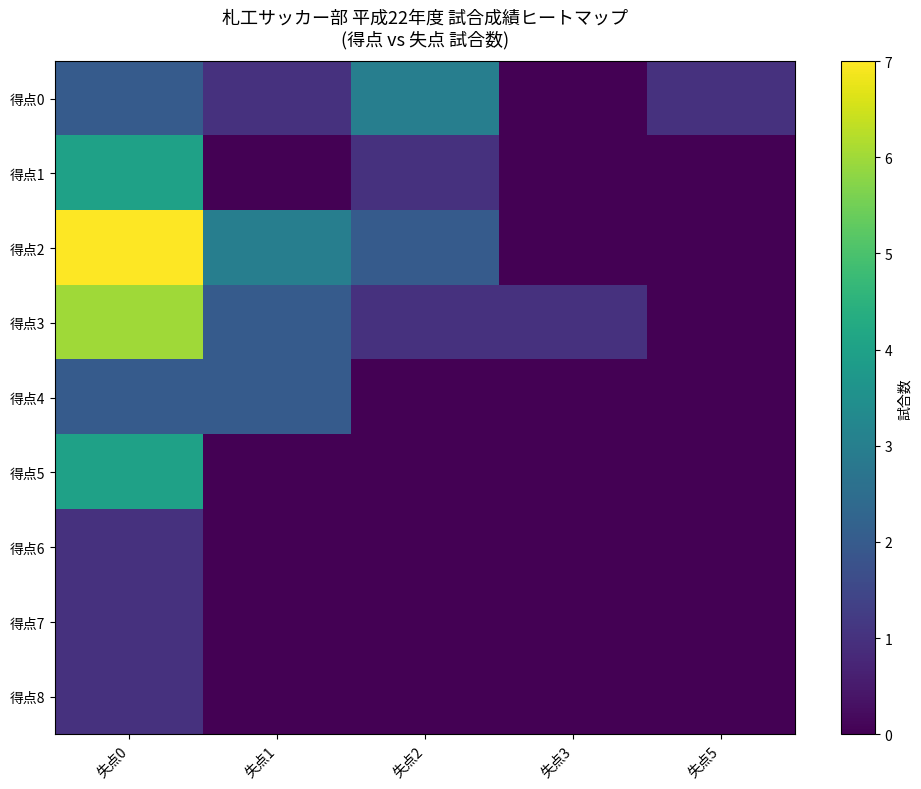

Reading left to right, what are all the values shown in this chart?

得点0: 失点0=2	失点1=1	失点2=3	失点3=0	失点5=1
得点1: 失点0=4	失点1=0	失点2=1	失点3=0	失点5=0
得点2: 失点0=7	失点1=3	失点2=2	失点3=0	失点5=0
得点3: 失点0=6	失点1=2	失点2=1	失点3=1	失点5=0
得点4: 失点0=2	失点1=2	失点2=0	失点3=0	失点5=0
得点5: 失点0=4	失点1=0	失点2=0	失点3=0	失点5=0
得点6: 失点0=1	失点1=0	失点2=0	失点3=0	失点5=0
得点7: 失点0=1	失点1=0	失点2=0	失点3=0	失点5=0
得点8: 失点0=1	失点1=0	失点2=0	失点3=0	失点5=0